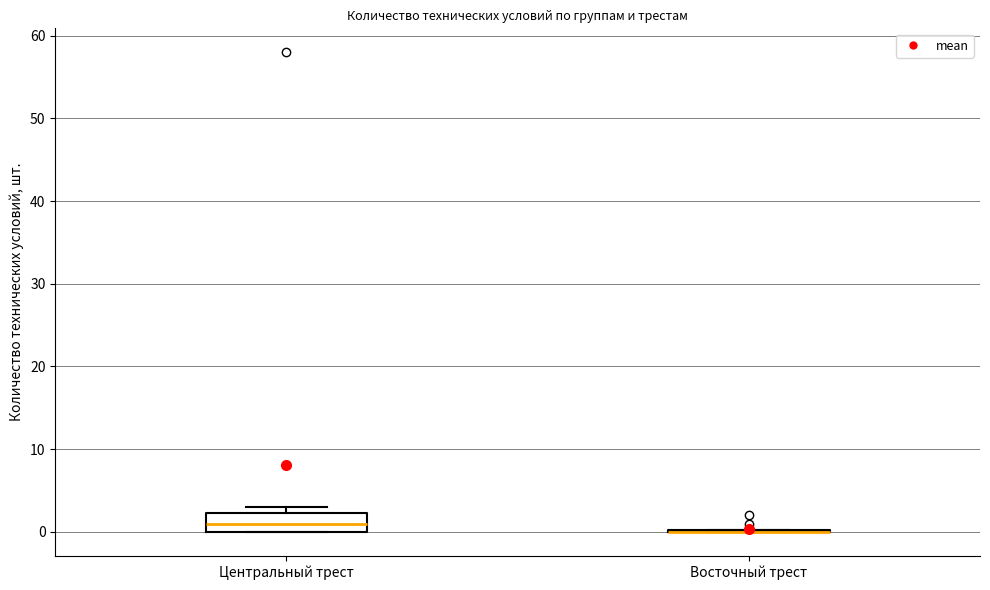

Reading left to right, read every box against the y-axis: the position of its median line, the range the box covers, and the ends of its whiskers. The values are not printed on the chart, so give them approximately, as read against the axis.

Центральный трест: median 1, box 0 to 2, whiskers 0 to 3
Восточный трест: box collapsed to a line at 0, whiskers 0 to 0